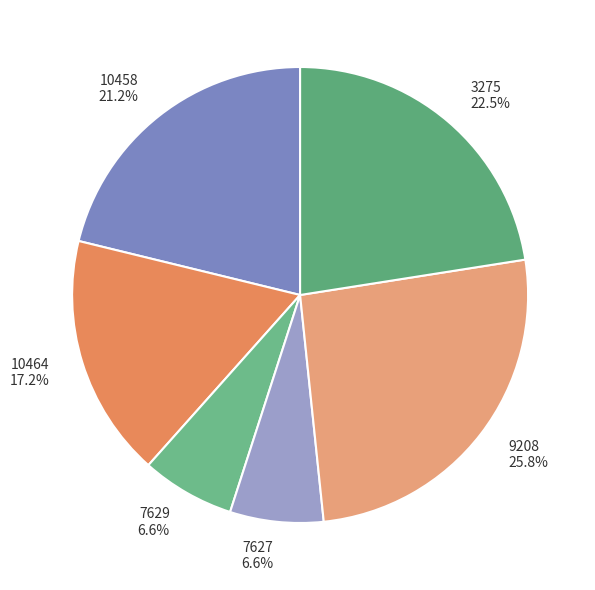

How many segments does this pie chart have?

6